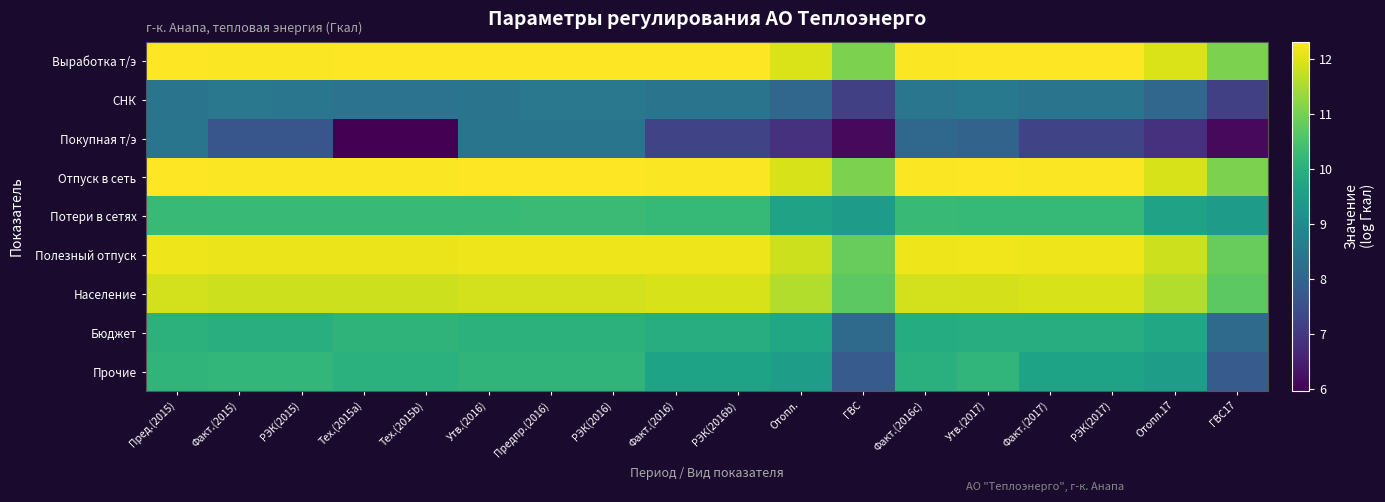

Reading left to right, list all the values displayed in this chart.

Выработка т/э: Пред.(2015)=12.3	Факт.(2015)=12.3	РЭК(2015)=12.3	Тех.(2015a)=12.3	Тех.(2015b)=12.3	Утв.(2016)=12.3	Предпр.(2016)=12.3	РЭК(2016)=12.3	Факт.(2016)=12.3	РЭК(2016b)=12.3	Отопл.=12.0	ГВС=11.1	Факт.(2016c)=12.3	Утв.(2017)=12.3	Факт.(2017)=12.3	РЭК(2017)=12.3	Отопл.17=12.0	ГВС17=11.1
СНК: Пред.(2015)=8.4	Факт.(2015)=8.5	РЭК(2015)=8.5	Тех.(2015a)=8.4	Тех.(2015b)=8.4	Утв.(2016)=8.4	Предпр.(2016)=8.5	РЭК(2016)=8.5	Факт.(2016)=8.4	РЭК(2016b)=8.4	Отопл.=8.1	ГВС=7.2	Факт.(2016c)=8.5	Утв.(2017)=8.5	Факт.(2017)=8.4	РЭК(2017)=8.4	Отопл.17=8.1	ГВС17=7.2
Покупная т/э: Пред.(2015)=8.4	Факт.(2015)=7.7	РЭК(2015)=7.7	Тех.(2015a)=6.0	Тех.(2015b)=6.0	Утв.(2016)=8.4	Предпр.(2016)=8.4	РЭК(2016)=8.4	Факт.(2016)=7.3	РЭК(2016b)=7.3	Отопл.=6.9	ГВС=6.1	Факт.(2016c)=8.1	Утв.(2017)=8.0	Факт.(2017)=7.3	РЭК(2017)=7.3	Отопл.17=6.9	ГВС17=6.1
Отпуск в сеть: Пред.(2015)=12.3	Факт.(2015)=12.3	РЭК(2015)=12.3	Тех.(2015a)=12.3	Тех.(2015b)=12.3	Утв.(2016)=12.3	Предпр.(2016)=12.3	РЭК(2016)=12.3	Факт.(2016)=12.3	РЭК(2016b)=12.3	Отопл.=11.9	ГВС=11.1	Факт.(2016c)=12.3	Утв.(2017)=12.3	Факт.(2017)=12.3	РЭК(2017)=12.3	Отопл.17=11.9	ГВС17=11.1
Потери в сетях: Пред.(2015)=10.3	Факт.(2015)=10.2	РЭК(2015)=10.2	Тех.(2015a)=10.3	Тех.(2015b)=10.3	Утв.(2016)=10.3	Предпр.(2016)=10.3	РЭК(2016)=10.3	Факт.(2016)=10.2	РЭК(2016b)=10.2	Отопл.=9.6	ГВС=9.4	Факт.(2016c)=10.2	Утв.(2017)=10.2	Факт.(2017)=10.2	РЭК(2017)=10.2	Отопл.17=9.6	ГВС17=9.4
Полезный отпуск: Пред.(2015)=12.2	Факт.(2015)=12.1	РЭК(2015)=12.1	Тех.(2015a)=12.1	Тех.(2015b)=12.1	Утв.(2016)=12.2	Предпр.(2016)=12.2	РЭК(2016)=12.2	Факт.(2016)=12.2	РЭК(2016b)=12.2	Отопл.=11.8	ГВС=10.8	Факт.(2016c)=12.1	Утв.(2017)=12.2	Факт.(2017)=12.2	РЭК(2017)=12.2	Отопл.17=11.8	ГВС17=10.8
Население: Пред.(2015)=11.9	Факт.(2015)=11.8	РЭК(2015)=11.8	Тех.(2015a)=11.8	Тех.(2015b)=11.8	Утв.(2016)=11.9	Предпр.(2016)=11.9	РЭК(2016)=11.9	Факт.(2016)=11.9	РЭК(2016b)=11.9	Отопл.=11.6	ГВС=10.7	Факт.(2016c)=11.9	Утв.(2017)=11.9	Факт.(2017)=11.9	РЭК(2017)=11.9	Отопл.17=11.6	ГВС17=10.7
Бюджет: Пред.(2015)=10.0	Факт.(2015)=10.0	РЭК(2015)=10.0	Тех.(2015a)=10.1	Тех.(2015b)=10.1	Утв.(2016)=10.0	Предпр.(2016)=10.0	РЭК(2016)=10.0	Факт.(2016)=9.9	РЭК(2016b)=9.9	Отопл.=9.7	ГВС=8.1	Факт.(2016c)=9.9	Утв.(2017)=9.9	Факт.(2017)=9.9	РЭК(2017)=9.9	Отопл.17=9.7	ГВС17=8.1
Прочие: Пред.(2015)=10.1	Факт.(2015)=10.2	РЭК(2015)=10.2	Тех.(2015a)=10.0	Тех.(2015b)=10.0	Утв.(2016)=10.1	Предпр.(2016)=10.1	РЭК(2016)=10.1	Факт.(2016)=9.7	РЭК(2016b)=9.7	Отопл.=9.5	ГВС=7.8	Факт.(2016c)=10.0	Утв.(2017)=10.1	Факт.(2017)=9.7	РЭК(2017)=9.7	Отопл.17=9.5	ГВС17=7.8